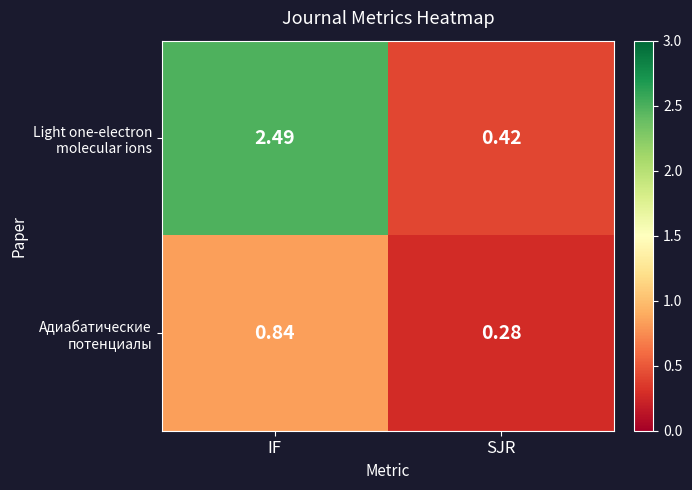

Which category has the highest value across all series?

IF